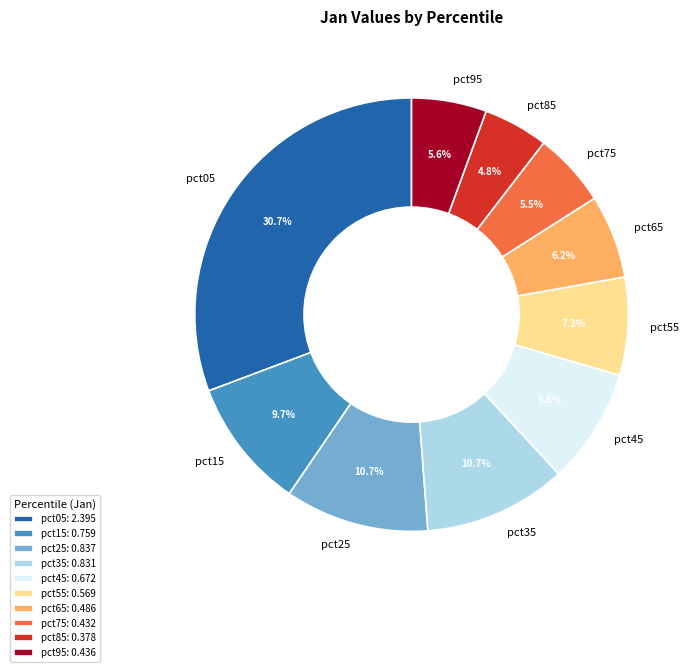

The pct65 slice represents 6% of the pie. True or false?

True